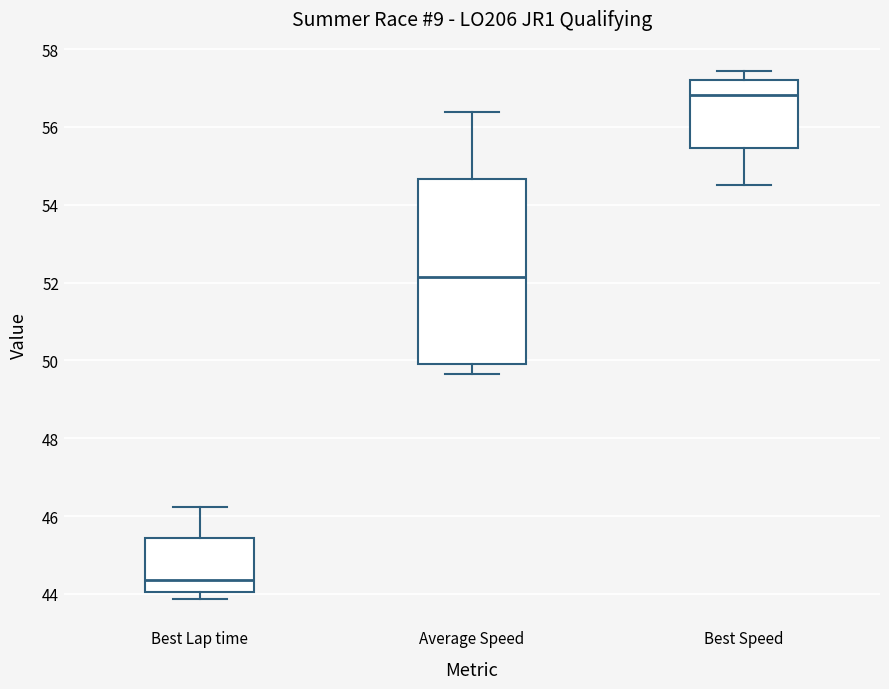

Which box has the highest median line?

Best Speed